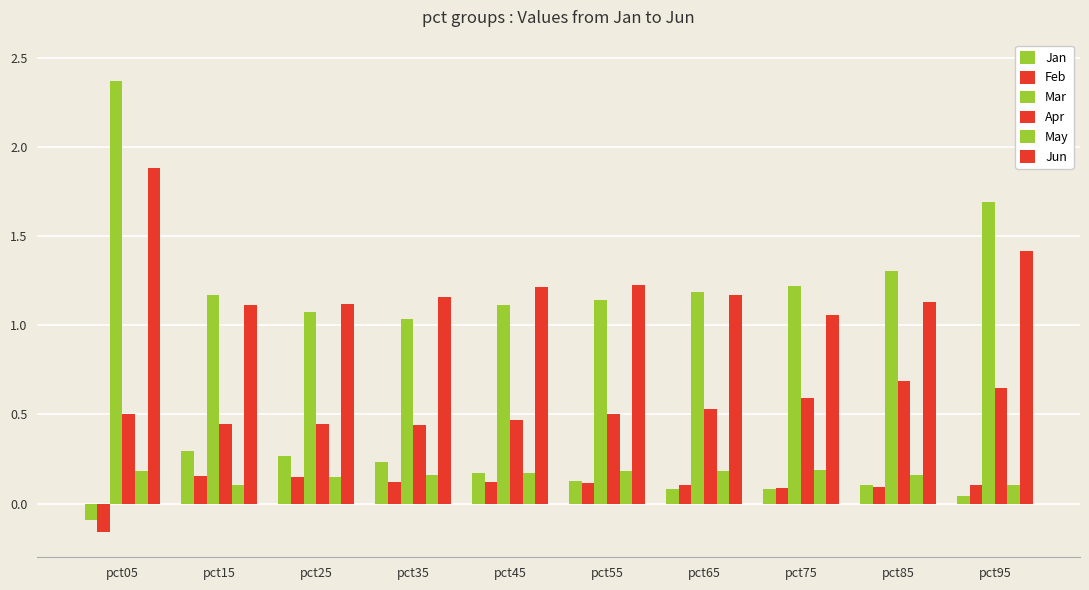

Reading right to left, transcribe all the data shown in this chart.

Jan: pct95=0.0	pct85=0.1	pct75=0.1	pct65=0.1	pct55=0.1	pct45=0.2	pct35=0.2	pct25=0.3	pct15=0.3	pct05=-0.1
Feb: pct95=0.1	pct85=0.1	pct75=0.1	pct65=0.1	pct55=0.1	pct45=0.1	pct35=0.1	pct25=0.2	pct15=0.2	pct05=-0.2
Mar: pct95=1.7	pct85=1.3	pct75=1.2	pct65=1.2	pct55=1.1	pct45=1.1	pct35=1.0	pct25=1.1	pct15=1.2	pct05=2.4
Apr: pct95=0.6	pct85=0.7	pct75=0.6	pct65=0.5	pct55=0.5	pct45=0.5	pct35=0.4	pct25=0.4	pct15=0.4	pct05=0.5
May: pct95=0.1	pct85=0.2	pct75=0.2	pct65=0.2	pct55=0.2	pct45=0.2	pct35=0.2	pct25=0.2	pct15=0.1	pct05=0.2
Jun: pct95=1.4	pct85=1.1	pct75=1.1	pct65=1.2	pct55=1.2	pct45=1.2	pct35=1.2	pct25=1.1	pct15=1.1	pct05=1.9